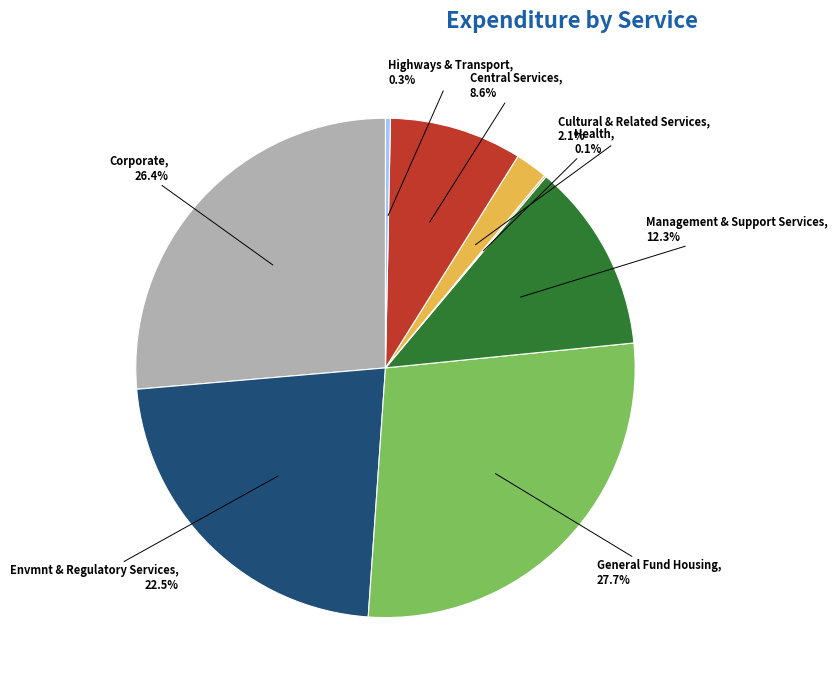

What is the largest slice in the pie chart?

General Fund Housing